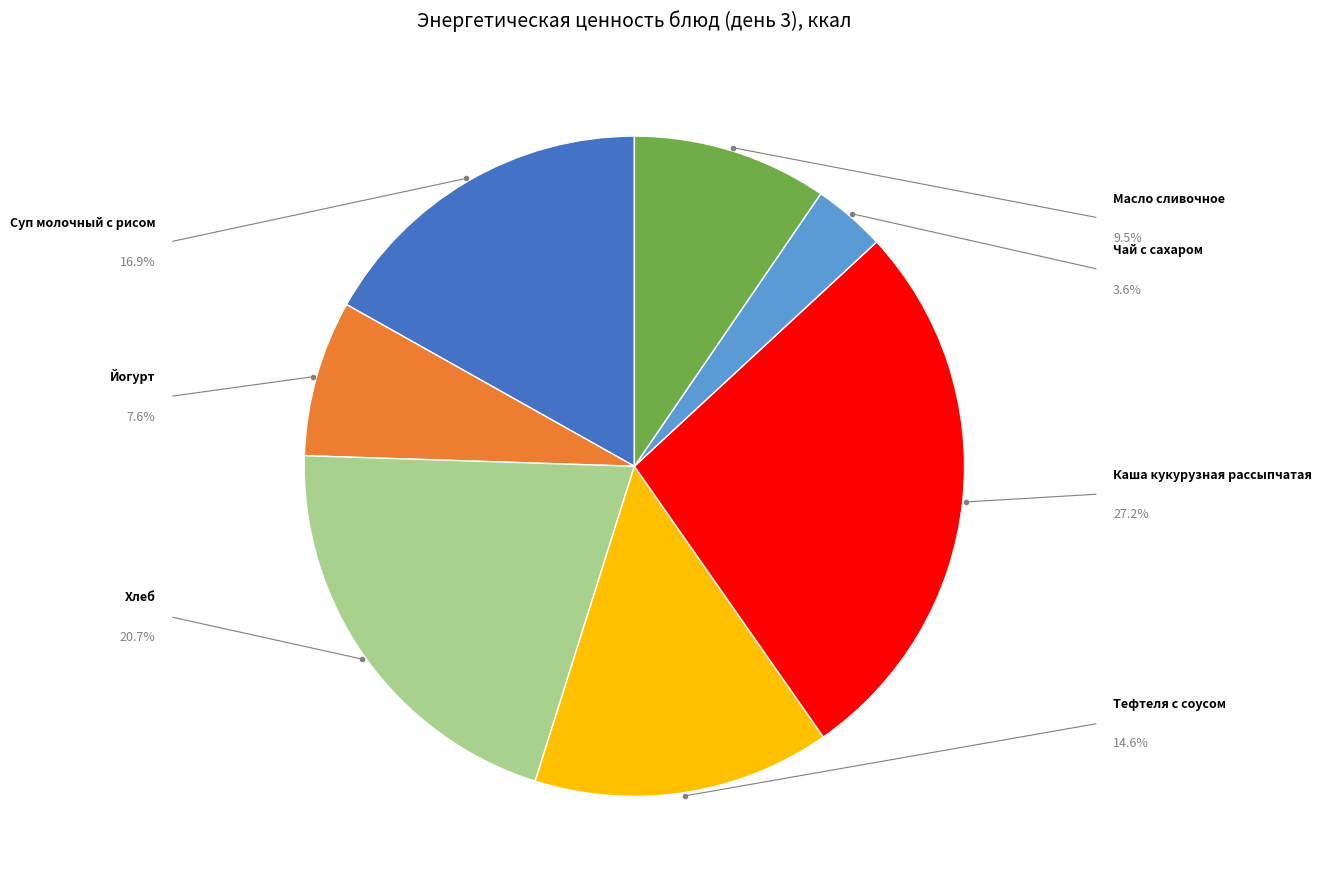

Is it true that Суп молочный с рисом is 11% of the pie?

False